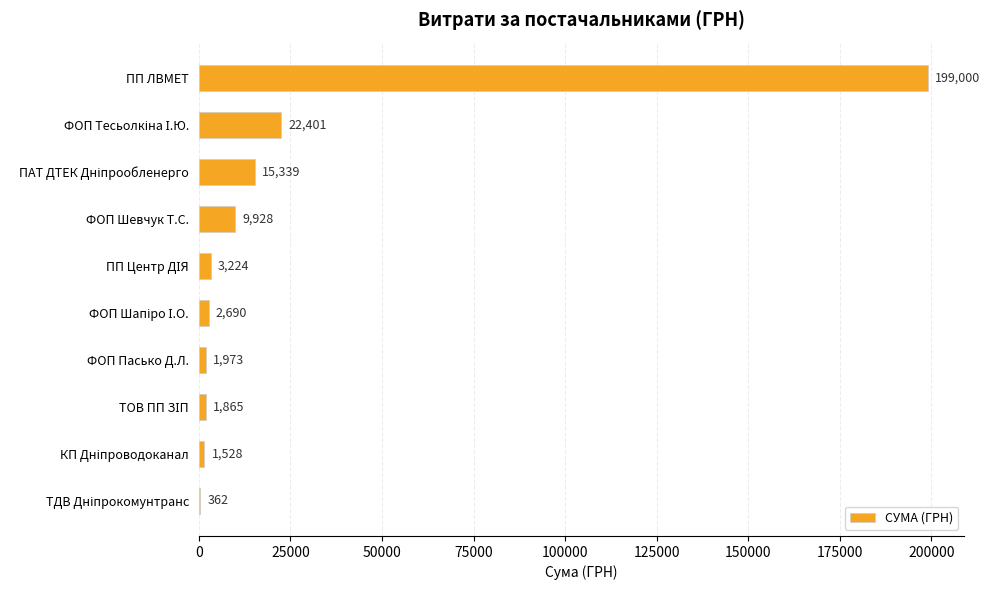

What is the sum of all values?

258309.8